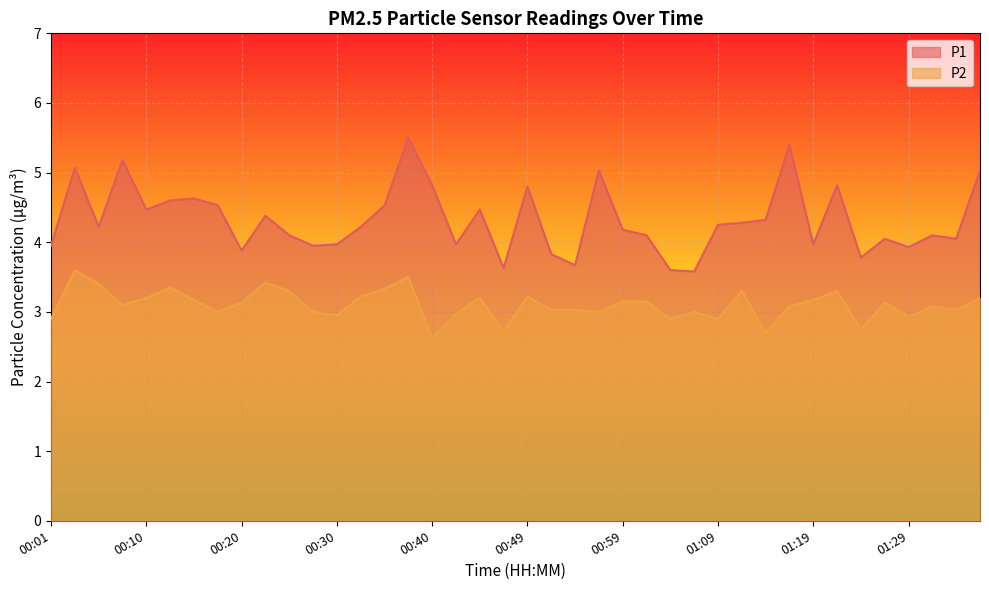

What are all the series names shown in the legend?

P1, P2